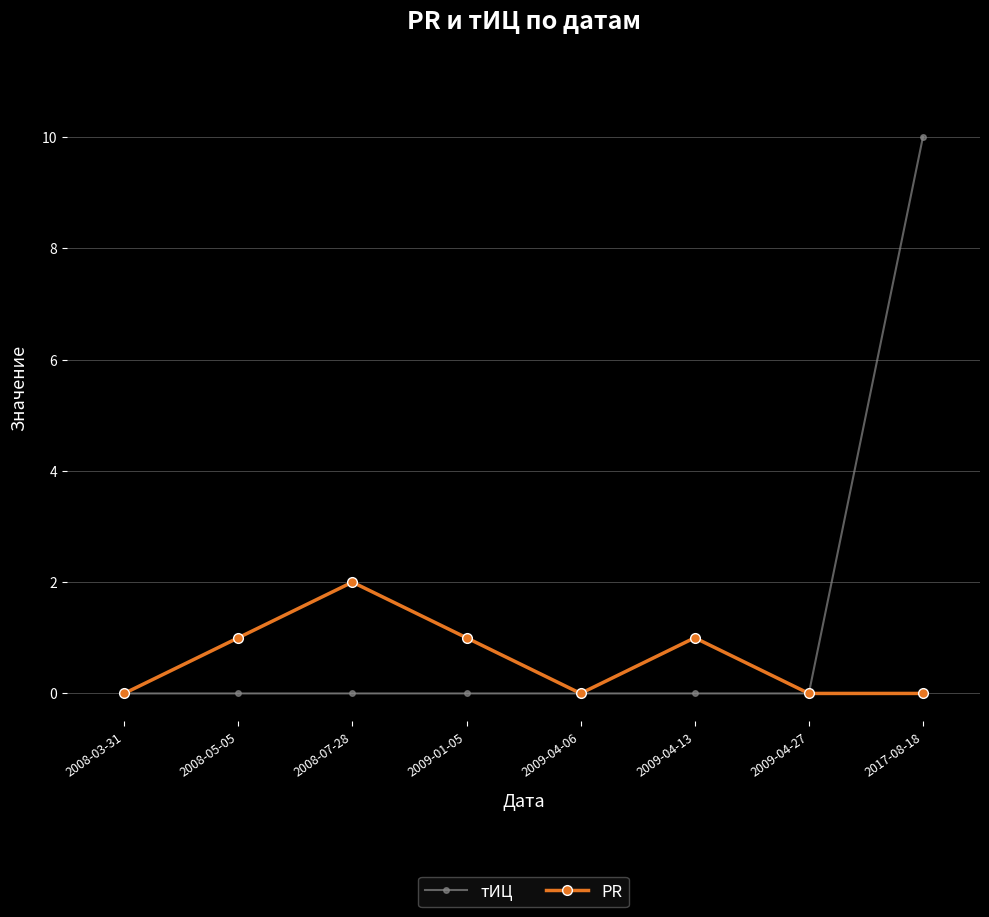

True or false: PR has more than 0 points higher than both neighbors.

True